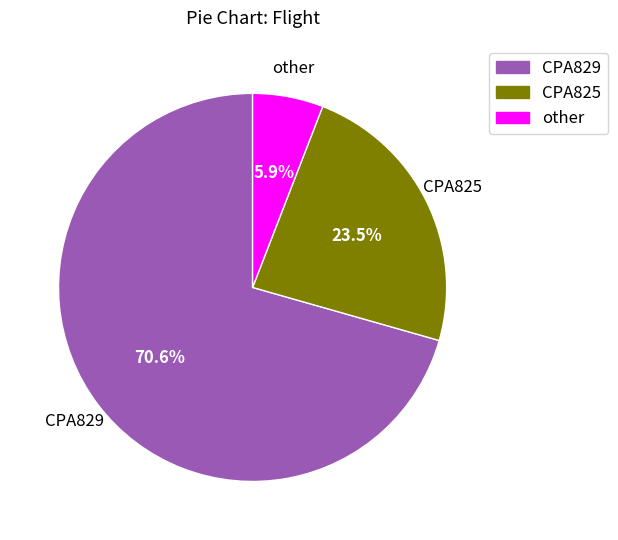

Which category has the smallest portion of the pie?

other